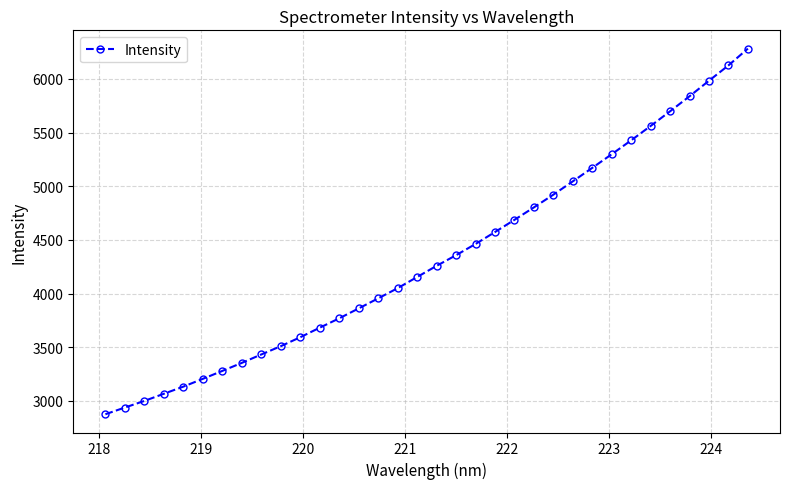

What is the smallest value displayed?

2875.0